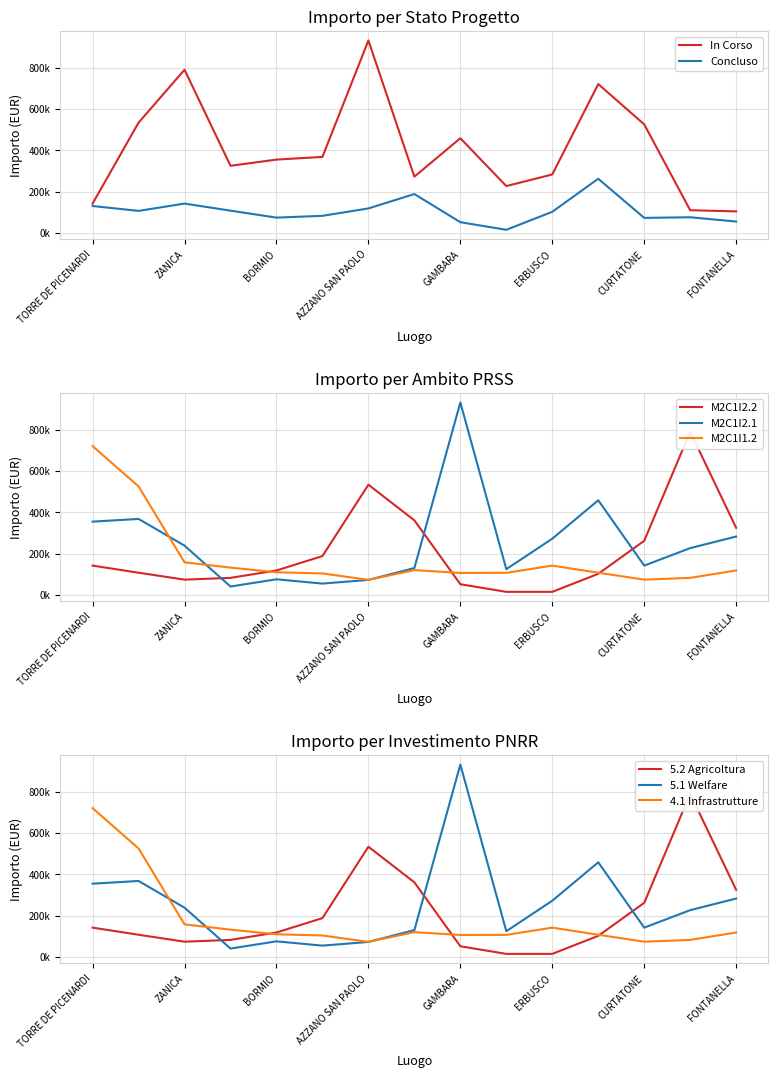

Is this an area chart (filled region under the line)?

No